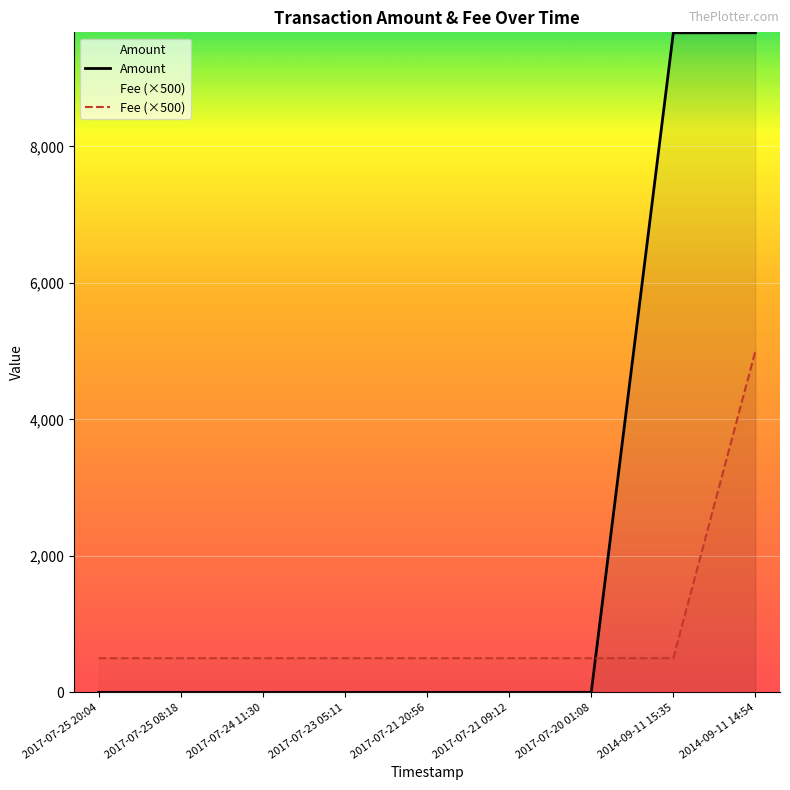

The Fee series shows 255 at 2017-07-25 08:18. True or false?

False